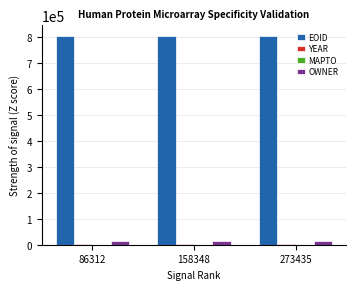

How many groups of bars are there?

3